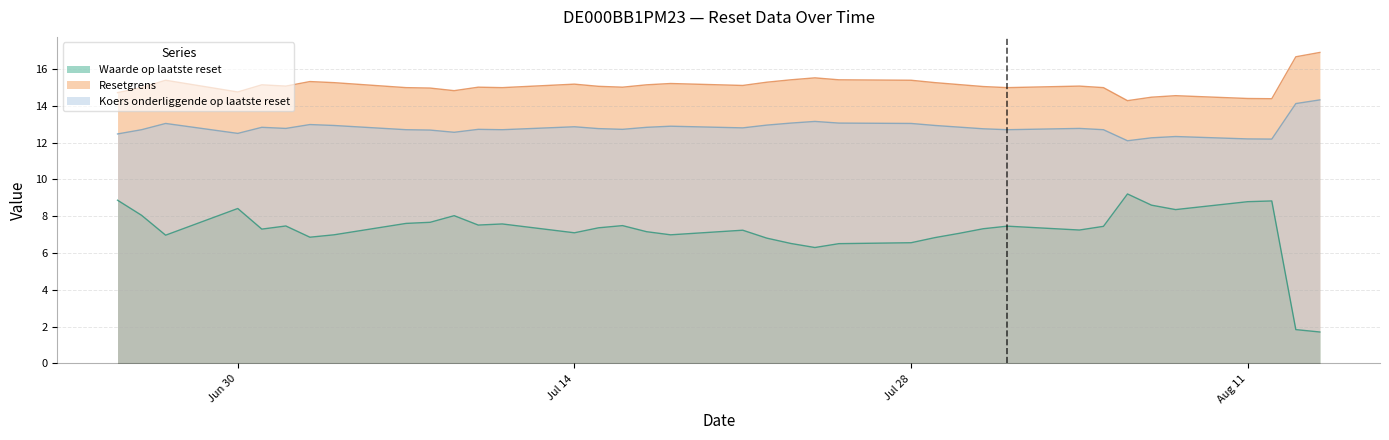

At which label does Waarde op laatste reset first exceed 7?

2025-06-25